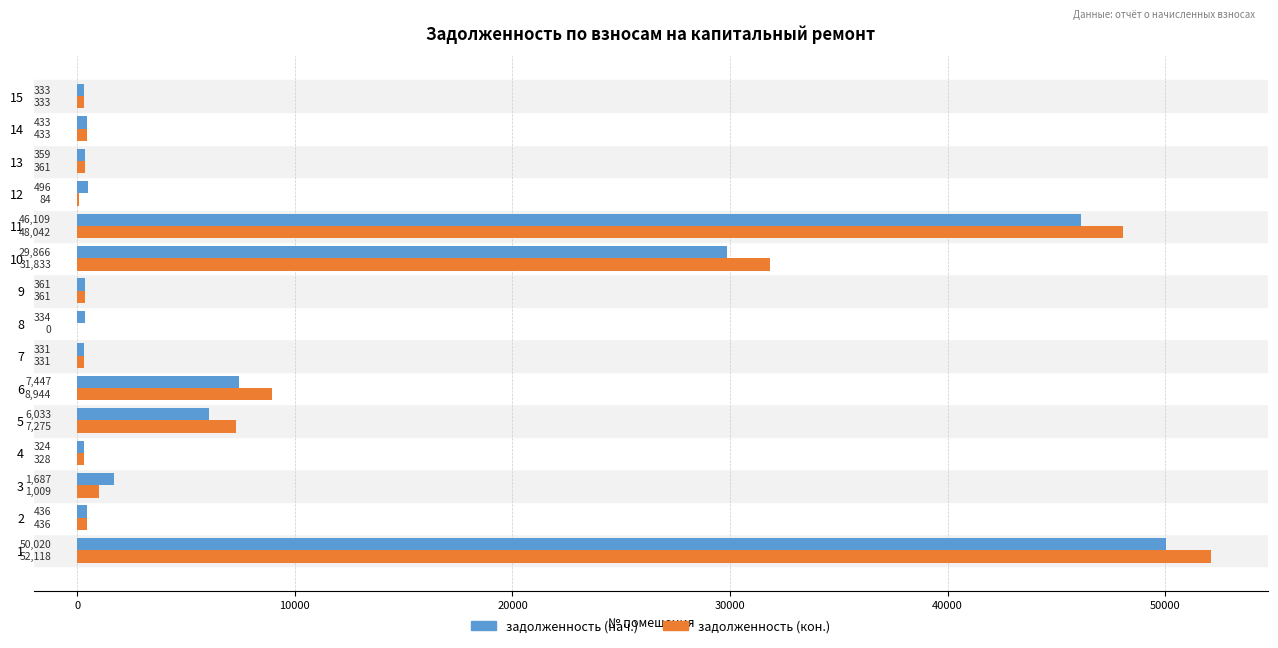

What is the highest value of the задолженность (нач.) series?

50019.9